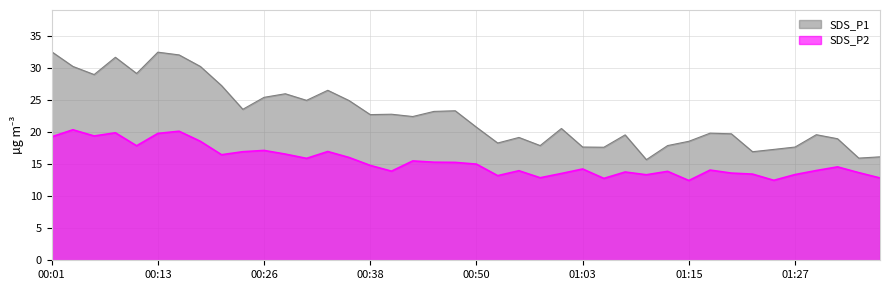

What is the value of the SDS_P1 point at the 25th from the left?

20.6